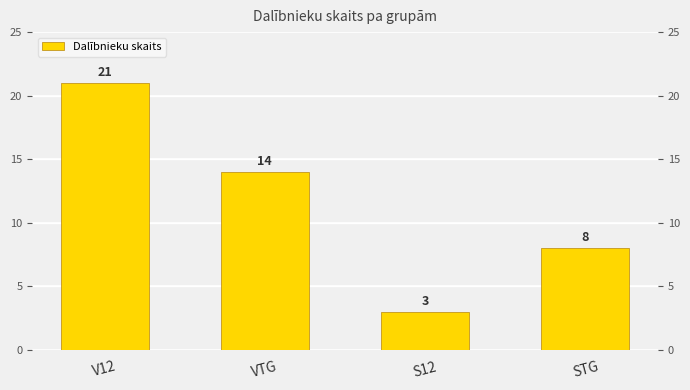

Is it true that the value at S12 is 3?

True